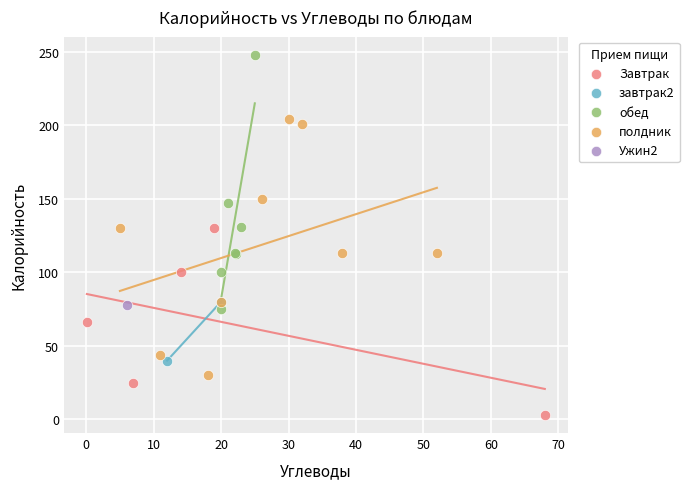

Which series reaches the minimum Y coordinate?

Завтрак